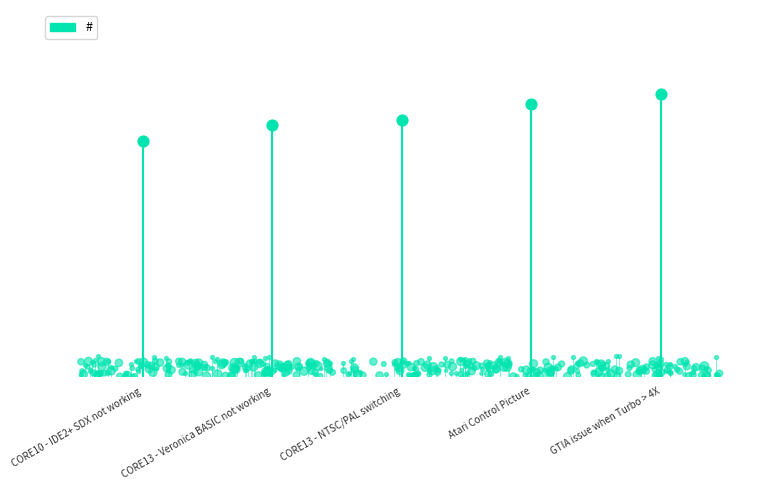

Which has a higher value, GTIA issue when Turbo > 4X or Atari Control Picture?

GTIA issue when Turbo > 4X